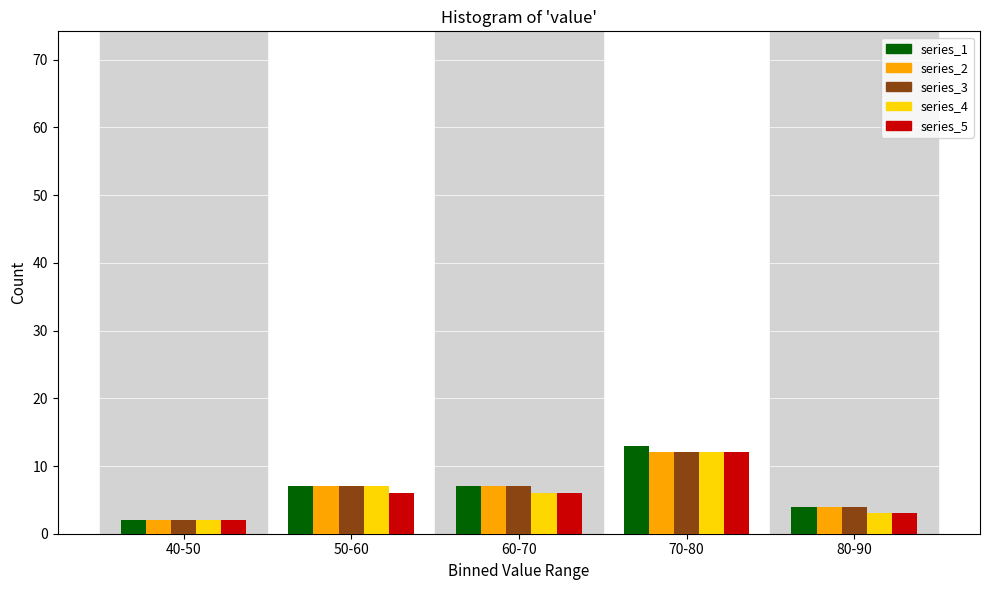

Reading left to right, list all the values displayed in this chart.

series_1: 40-50=2	50-60=7	60-70=7	70-80=13	80-90=4
series_2: 40-50=2	50-60=7	60-70=7	70-80=12	80-90=4
series_3: 40-50=2	50-60=7	60-70=7	70-80=12	80-90=4
series_4: 40-50=2	50-60=7	60-70=6	70-80=12	80-90=3
series_5: 40-50=2	50-60=6	60-70=6	70-80=12	80-90=3